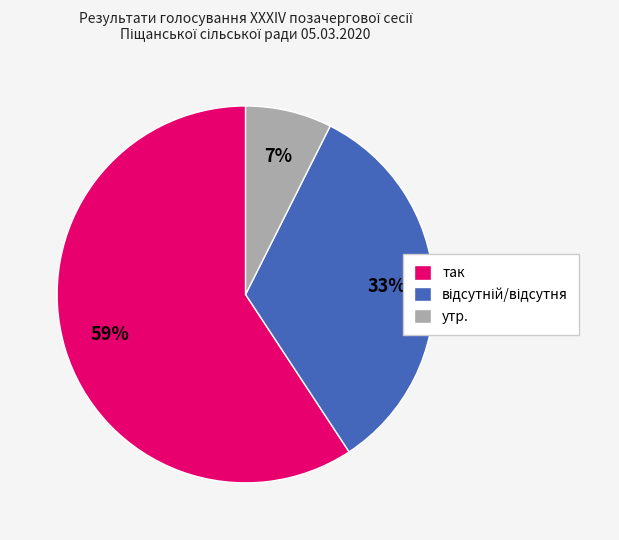

Count the number of slices in the pie.

3